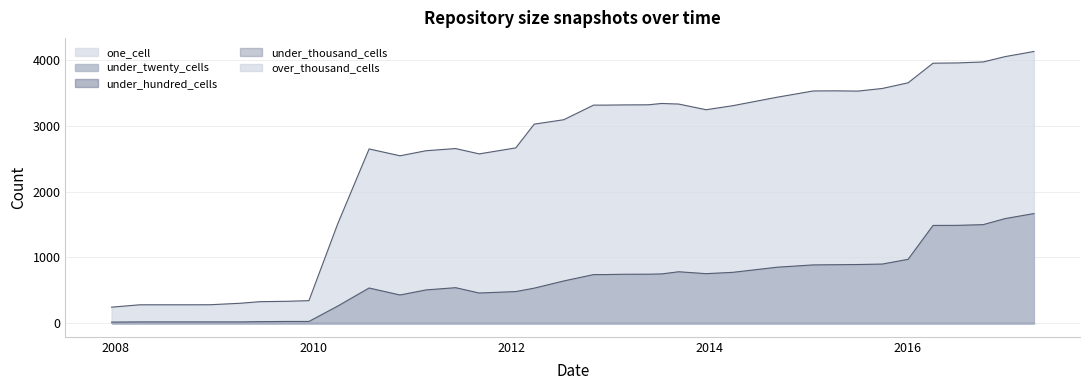

Rank the series at 2008-04-01 from lowest to highest value.

under_hundred_cells, under_thousand_cells, over_thousand_cells, under_twenty_cells, one_cell